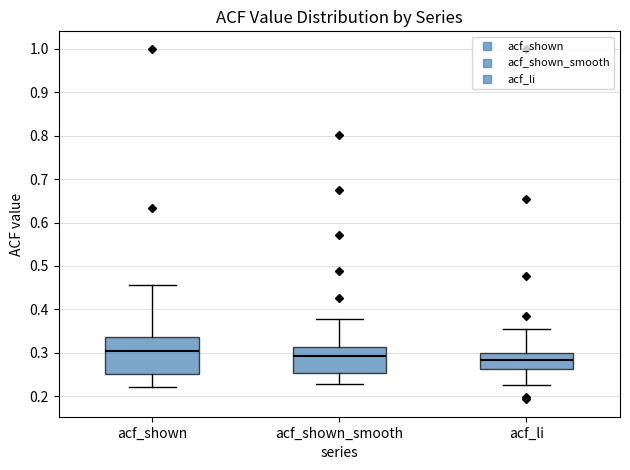

Which box's median line is the highest?

acf_shown